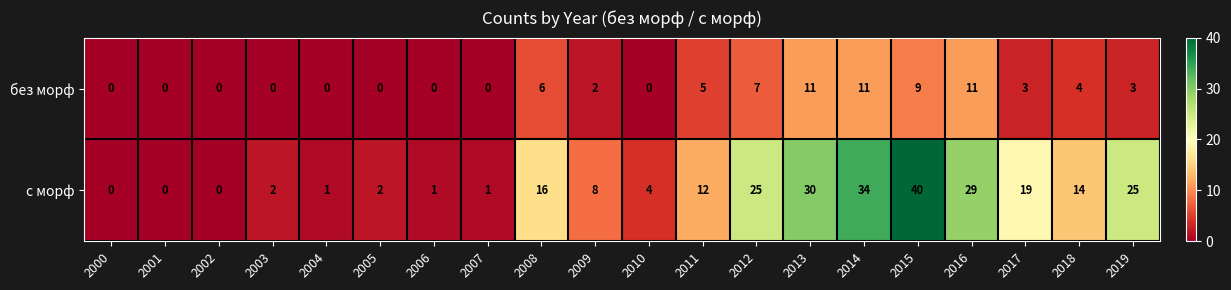

What is the average value of the без морф series?

4